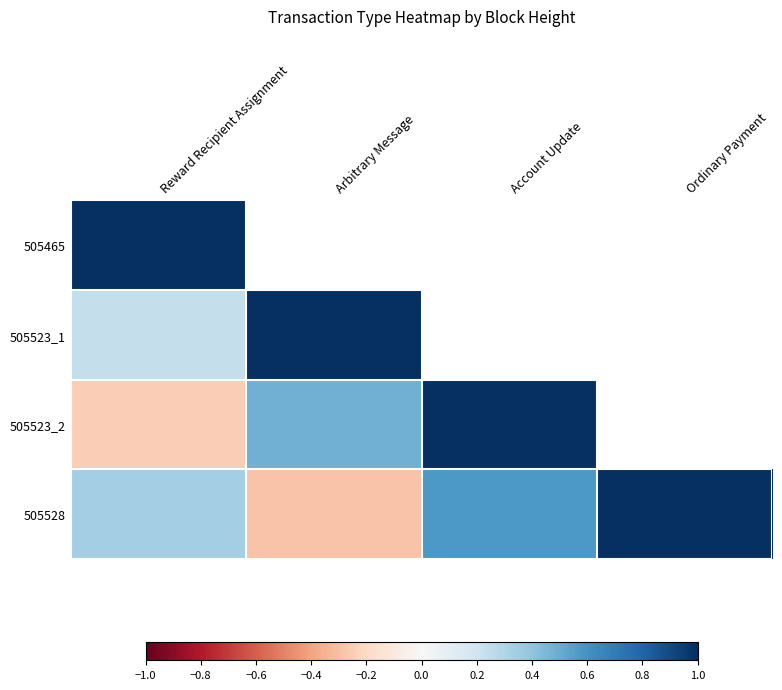

Is the value of 505465 at Arbitrary Message greater than the value of 505523_2 at Reward Recipient Assignment?

No